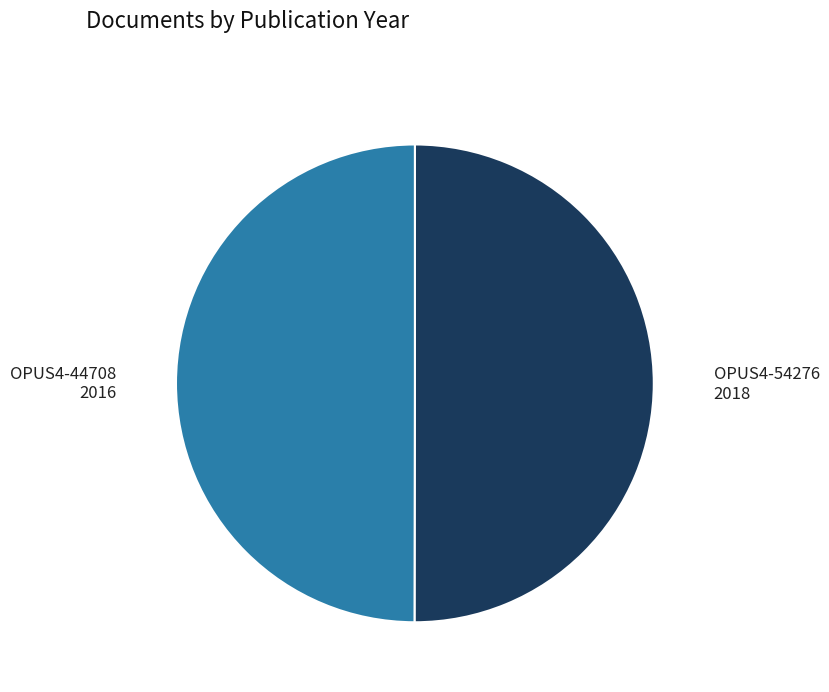

Which category has the biggest portion of the pie?

OPUS4-54276